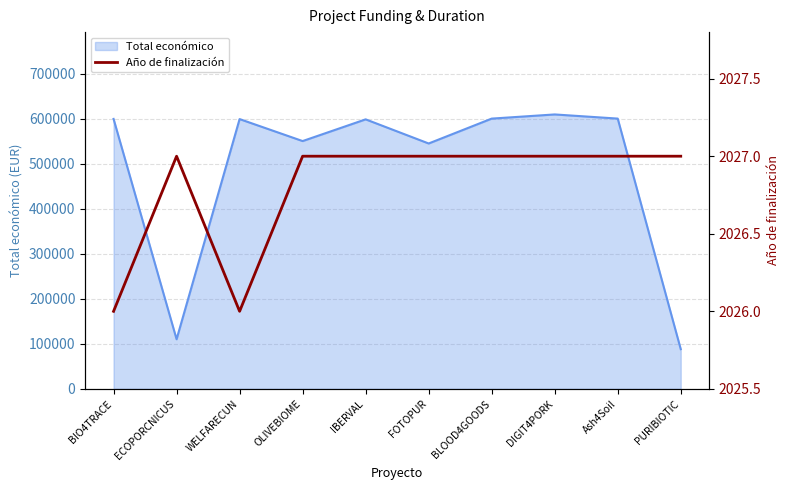

True or false: Total económico has a value of 598909 at WELFARECUN.

True